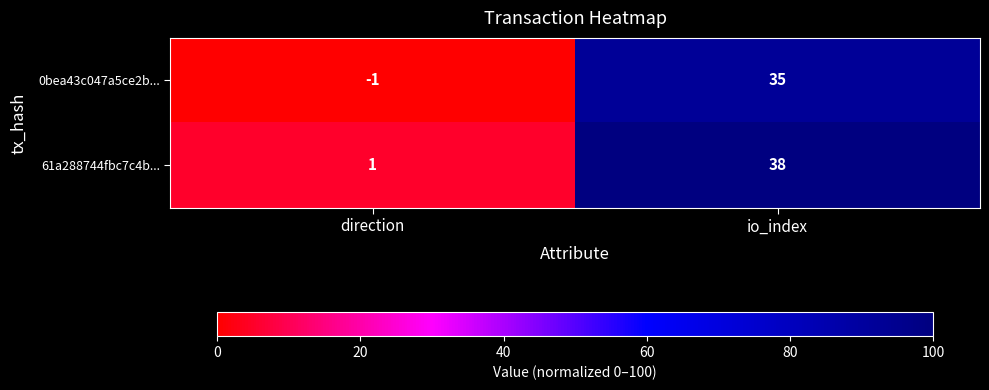

Reading right to left, extract all data points from this chart.

0bea43c047a5ce2b...: io_index=35	direction=-1
61a288744fbc7c4b...: io_index=38	direction=1